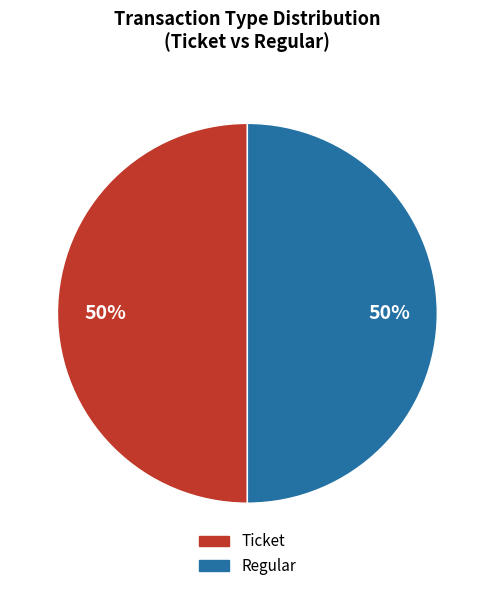

The Ticket slice represents 1% of the pie. True or false?

False